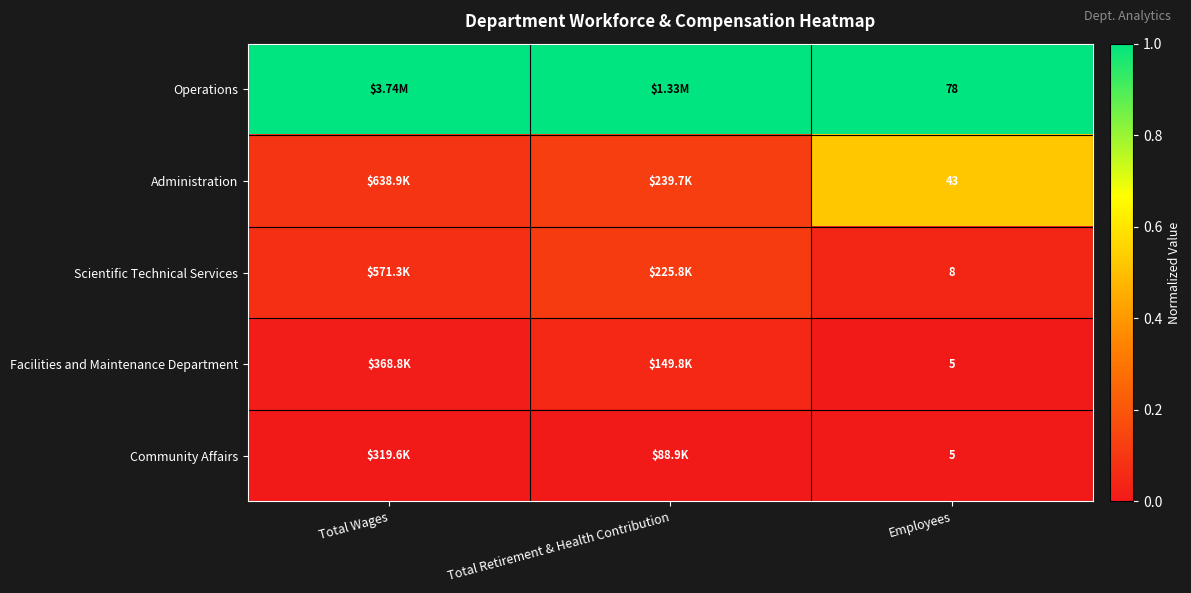

Read the Administration value at Total Wages.

0.1